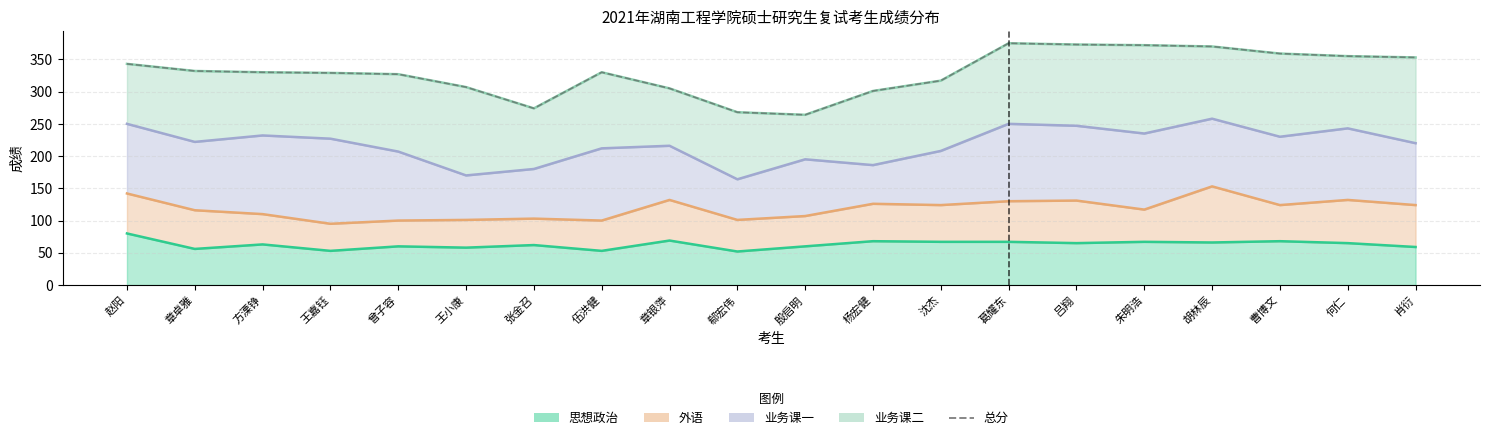

What is the difference between the second highest and minimum values?

109